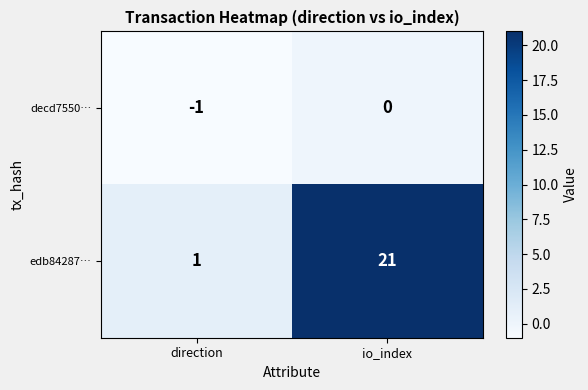

The value of edb84287… at io_index is 21. True or false?

True